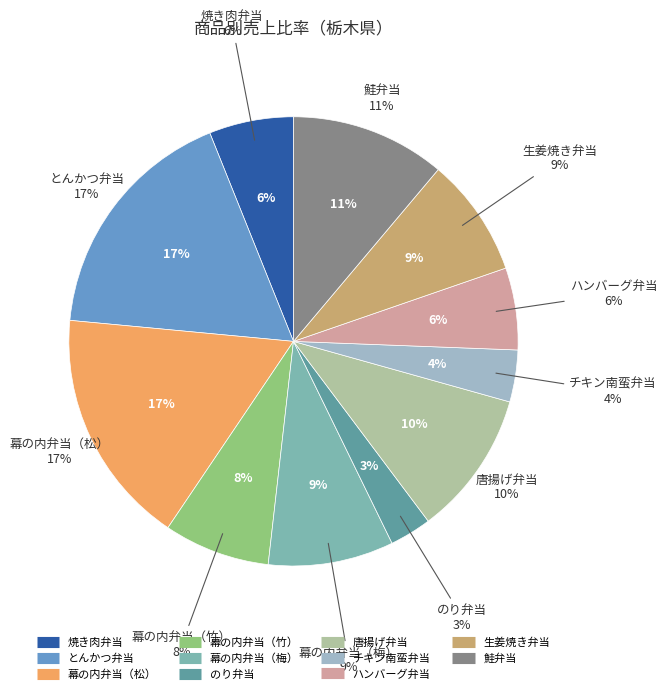

How many segments does this pie chart have?

11